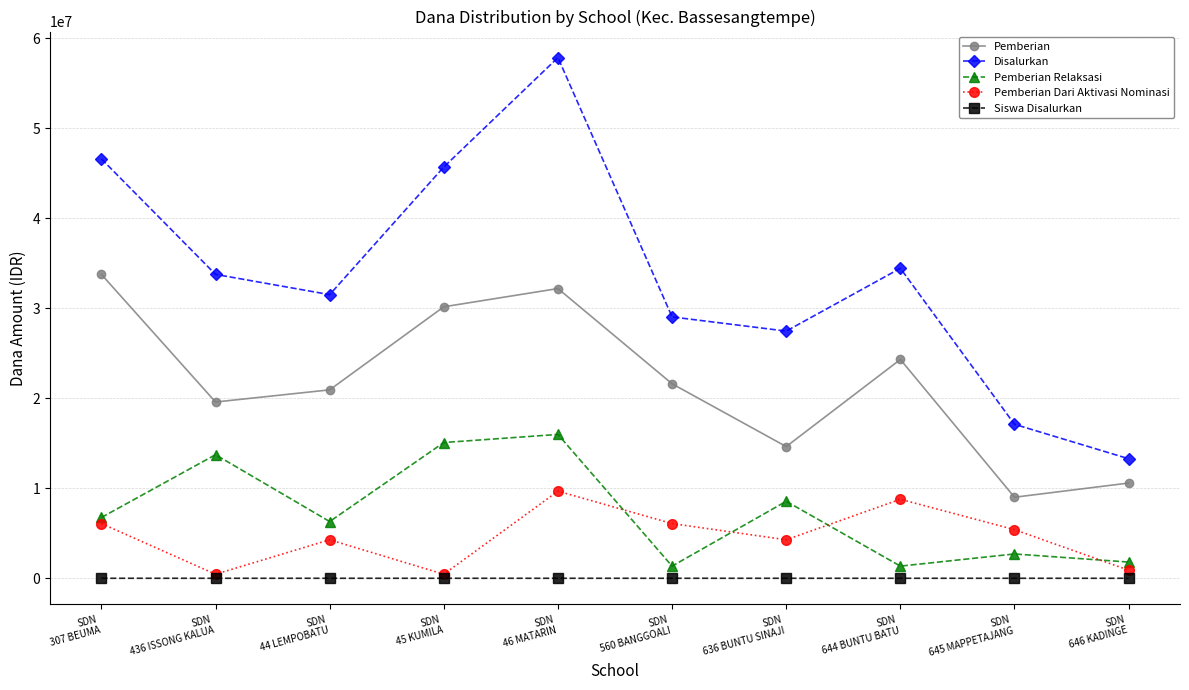

List the series in order of their peak value, lowest first.

Siswa Disalurkan, Pemberian Dari Aktivasi Nominasi, Pemberian Relaksasi, Pemberian, Disalurkan